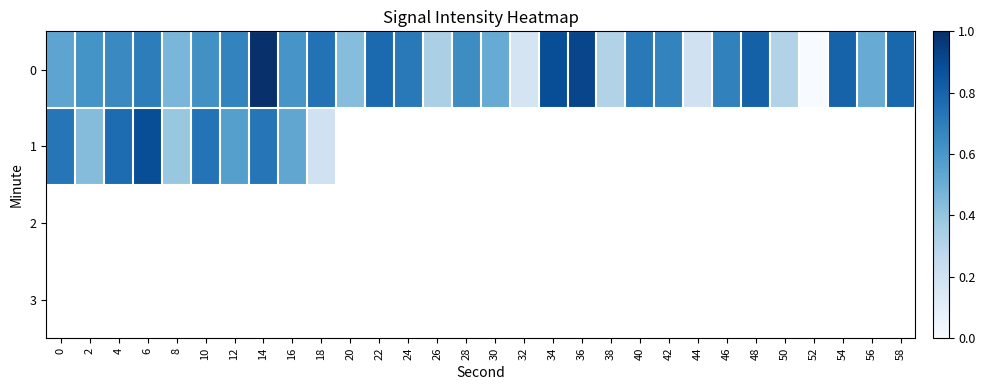

Is it true that 0 equals 1.0 at 40?

False